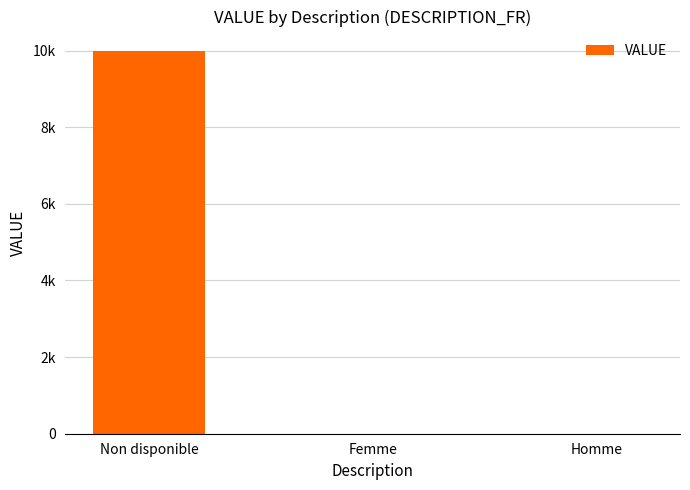

What is the value of the 2nd bar from the left?

1